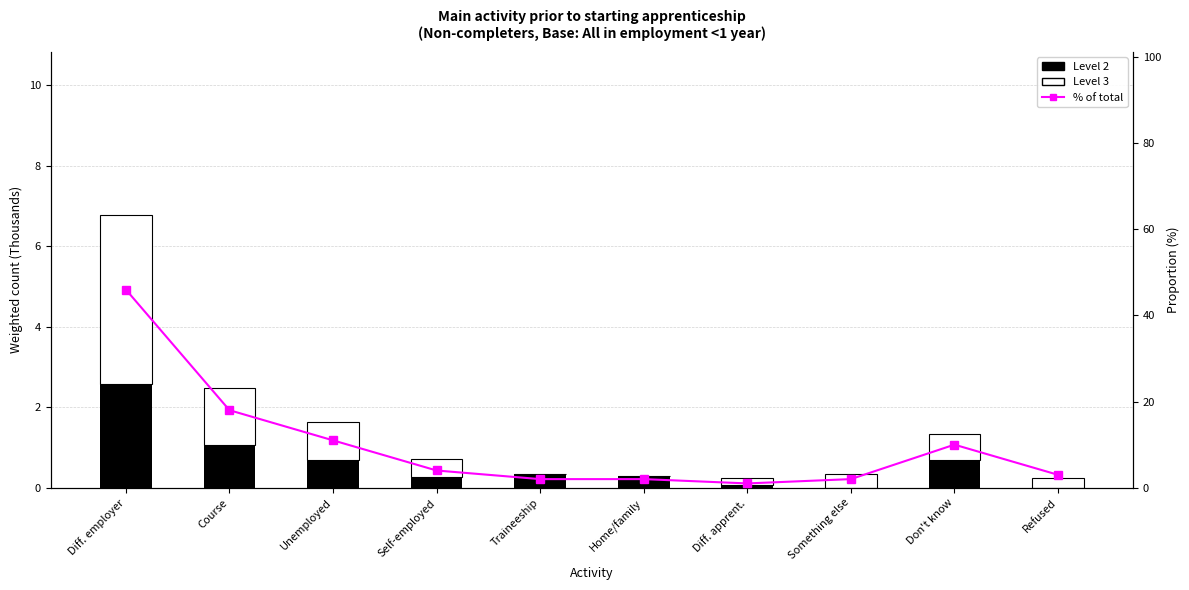

What position from the right is Diff. apprent.?

4